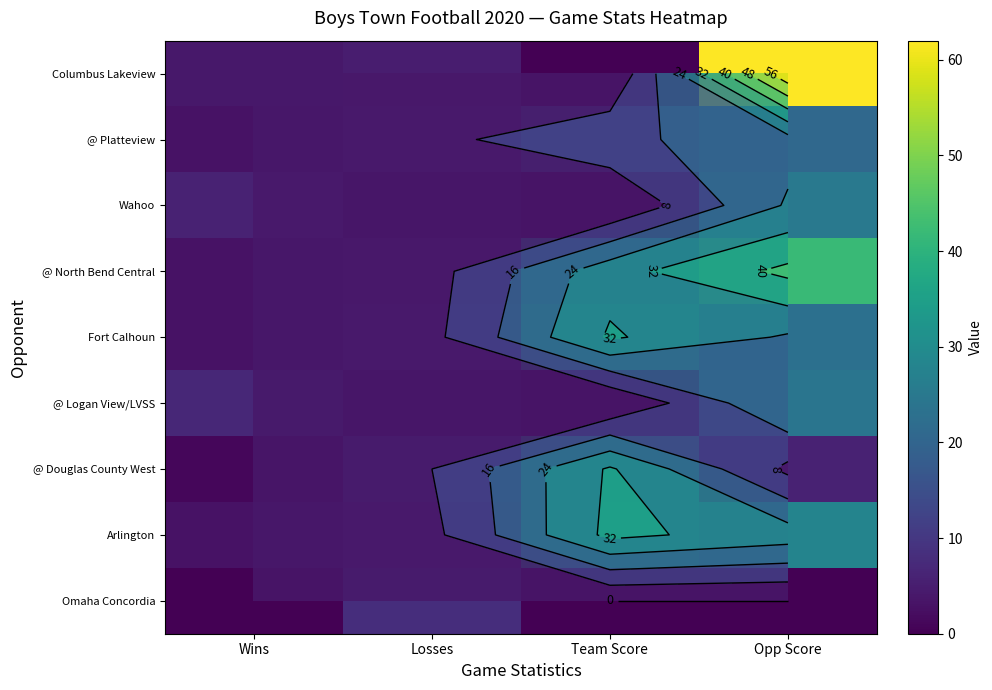

What is the maximum value shown in the chart?

62